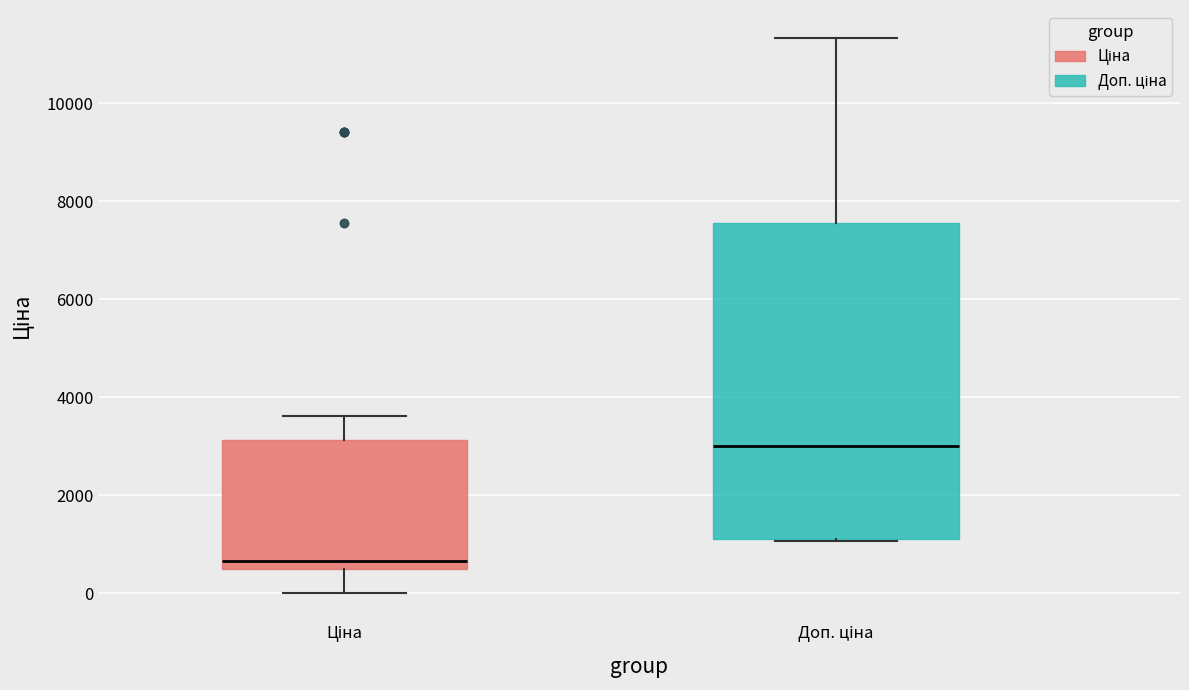

Reading left to right, transcribe this box plot: for each box, give where its median line is, the range the box spans, and where its two whiskers end, as read against the y-axis. The values are not printed on the chart, so give them approximately, as read against the axis.

Ціна: median 600, box 400 to 3200, whiskers 0 to 3600
Доп. ціна: median 3000, box 1200 to 7600, whiskers 1000 to 11400